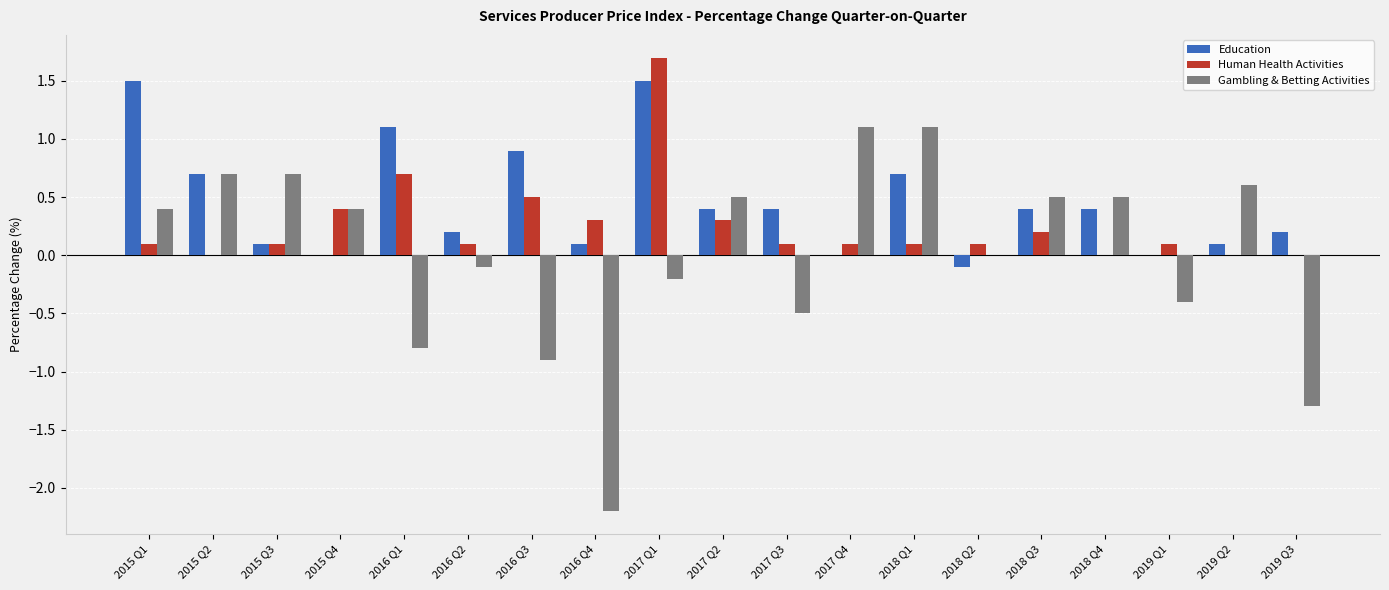

Which series has the widest spread of values?

Gambling & Betting Activities